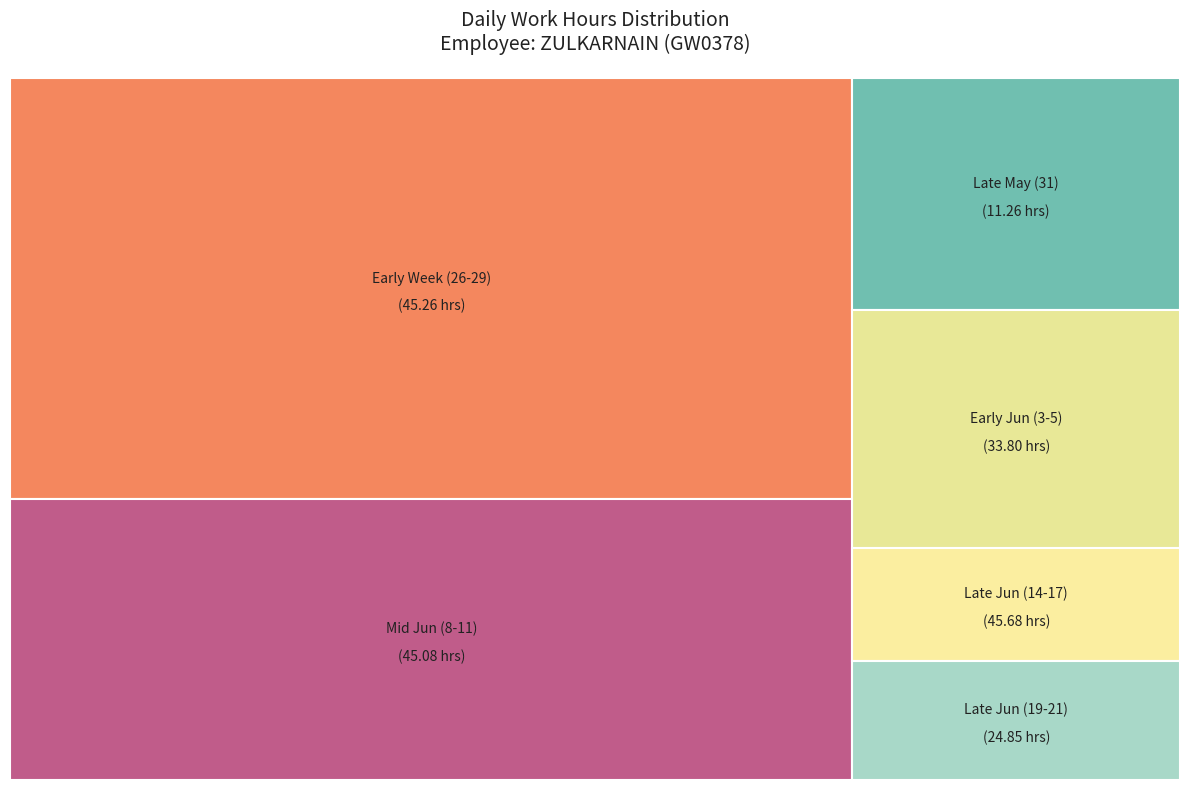

True or false: 29-Sat accounts for 1% of the total.

False